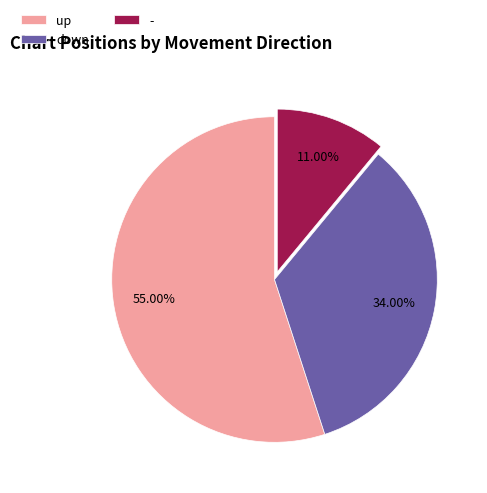

What portion of the pie excludes -?

89.0%